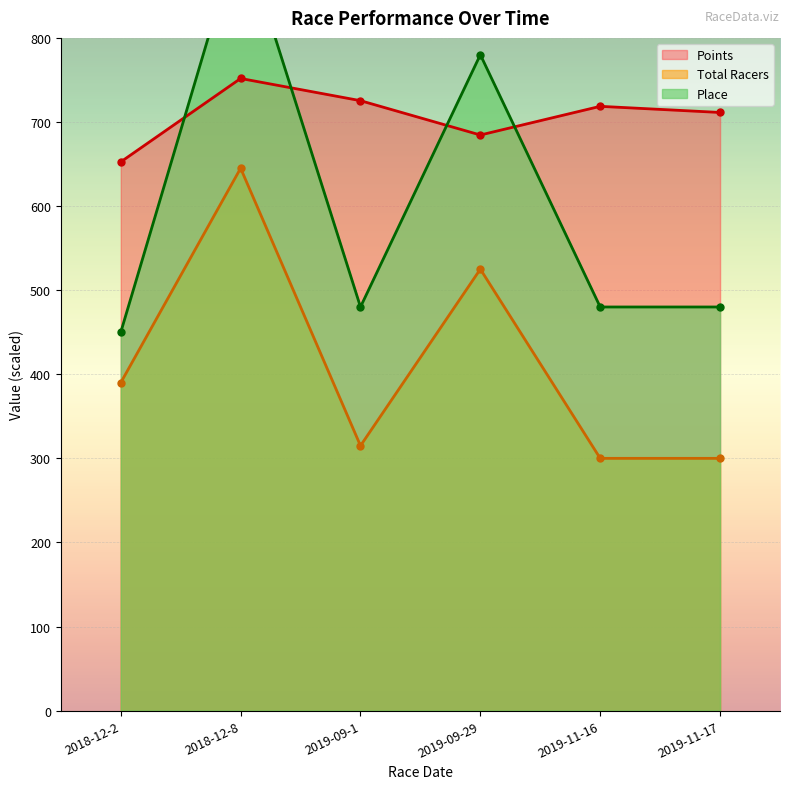

Between 2018-12-2 and 2019-09-29, which is larger?

2019-09-29